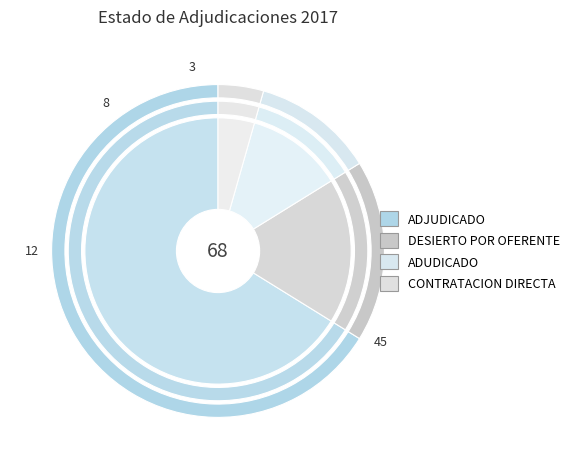

To the nearest percent, what percentage of the pie is ADJUDICADO?

66%